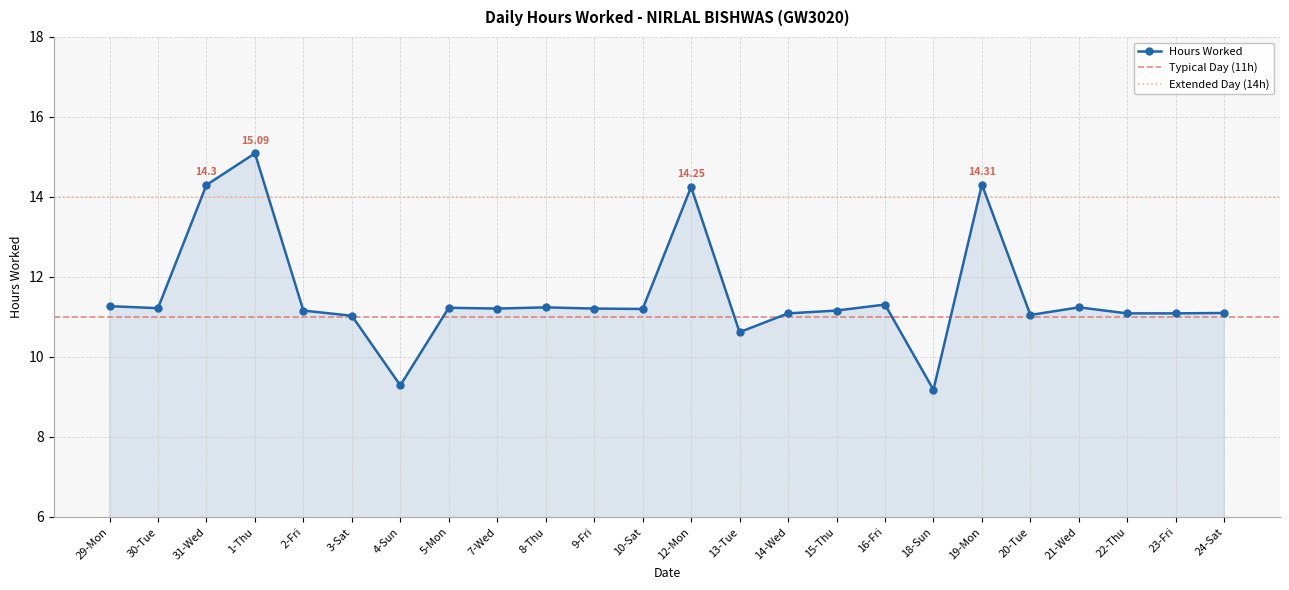

Rank the categories by value from lowest to highest.

18-Sun, 4-Sun, 13-Tue, 3-Sat, 20-Tue, 14-Wed, 22-Thu, 23-Fri, 24-Sat, 2-Fri, 15-Thu, 10-Sat, 7-Wed, 9-Fri, 30-Tue, 5-Mon, 8-Thu, 21-Wed, 29-Mon, 16-Fri, 12-Mon, 31-Wed, 19-Mon, 1-Thu